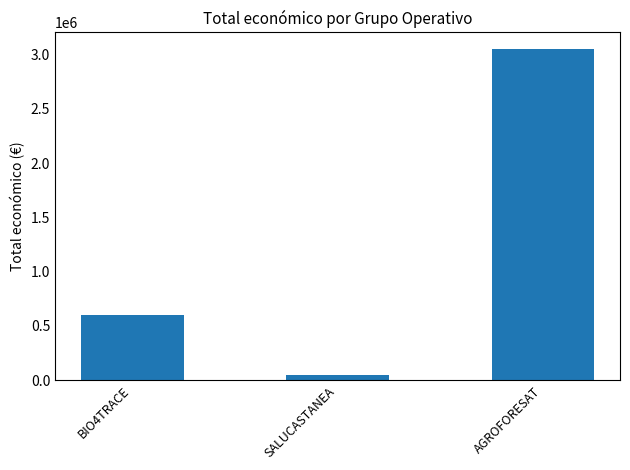

Reading left to right, list all the values displayed in this chart.

599262	48000	3051573